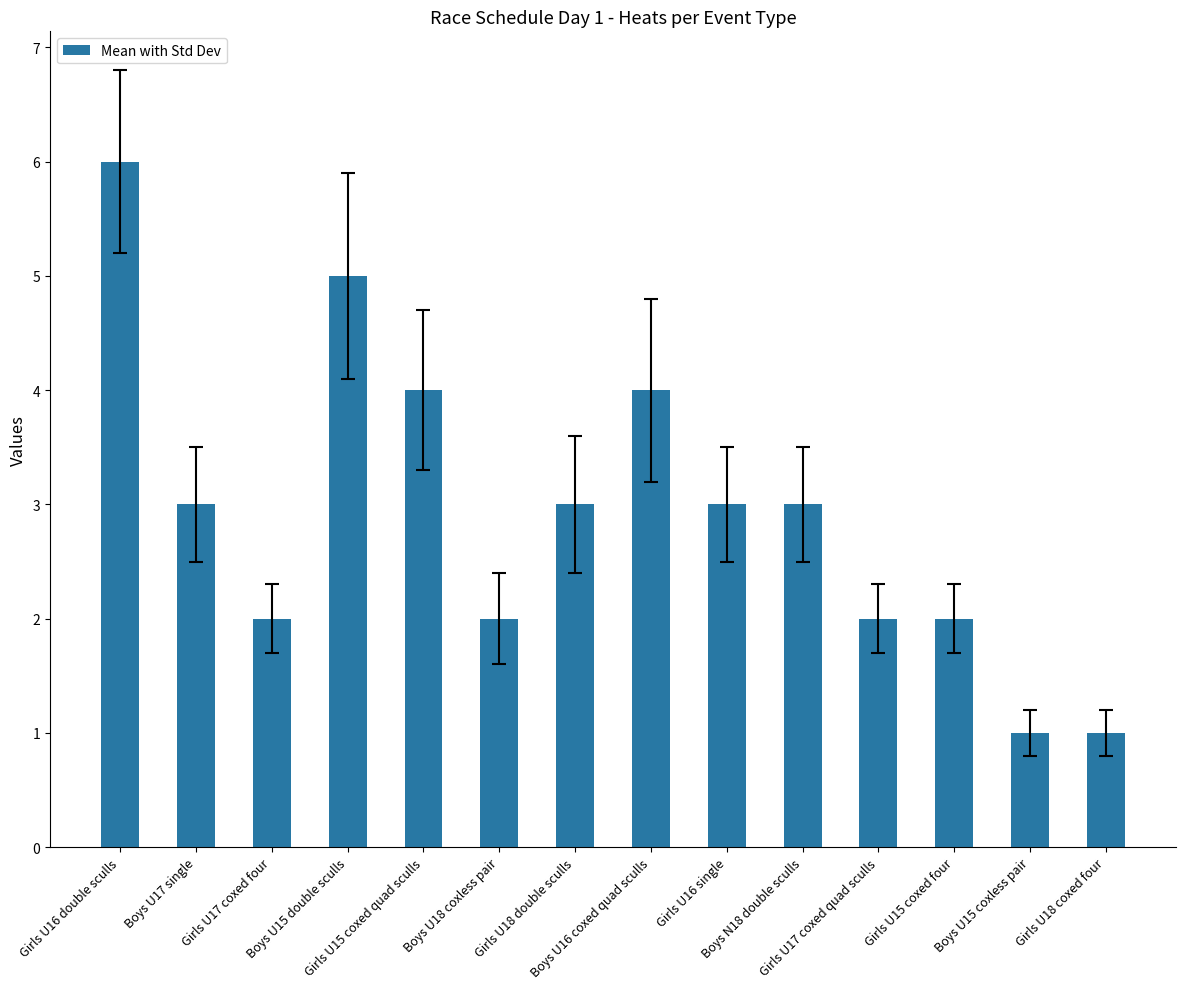

Does the chart contain stacked bars?

No